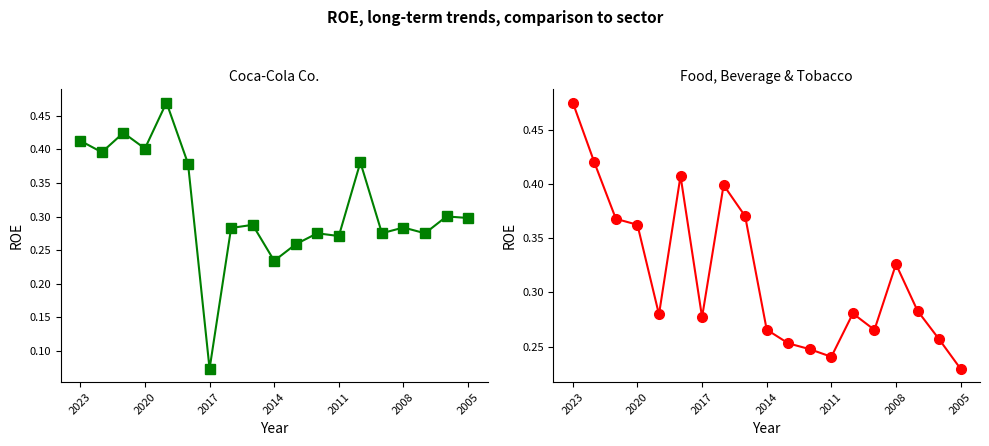

Reading left to right, transcribe all the data shown in this chart.

Coca-Cola Co.: 0.4	0.4	0.4	0.4	0.5	0.4	0.1	0.3	0.3	0.2	0.3	0.3	0.3	0.4	0.3	0.3	0.3	0.3	0.3
Food, Beverage & Tobacco: 0.5	0.4	0.4	0.4	0.3	0.4	0.3	0.4	0.4	0.3	0.3	0.2	0.2	0.3	0.3	0.3	0.3	0.3	0.2